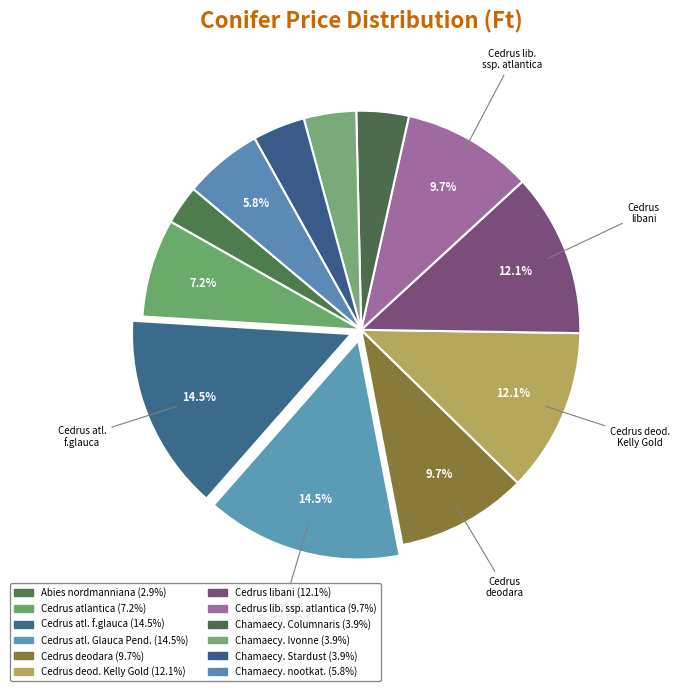

Count the number of slices in the pie.

12